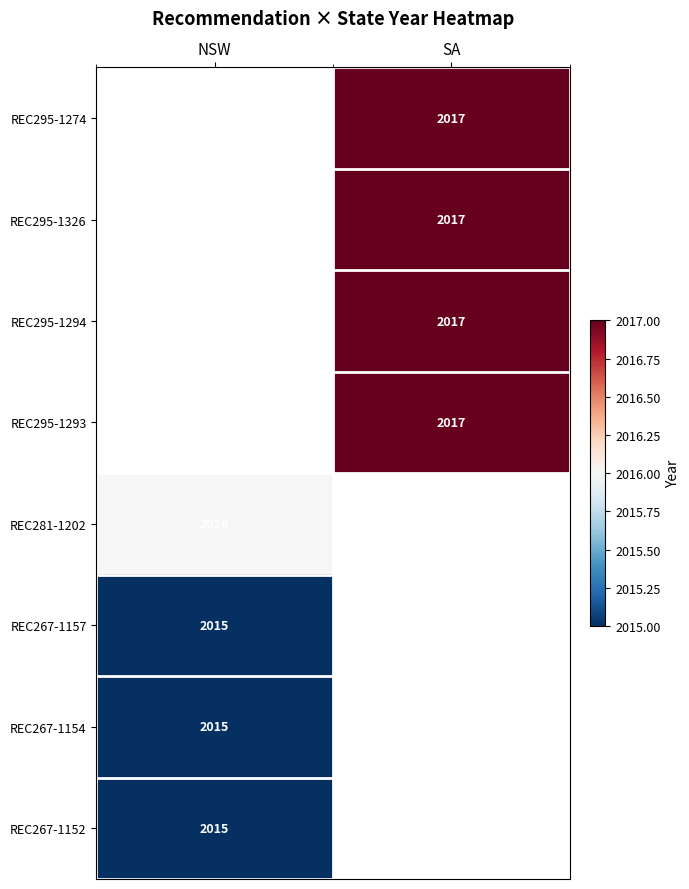

Count the number of categories in the chart.

2